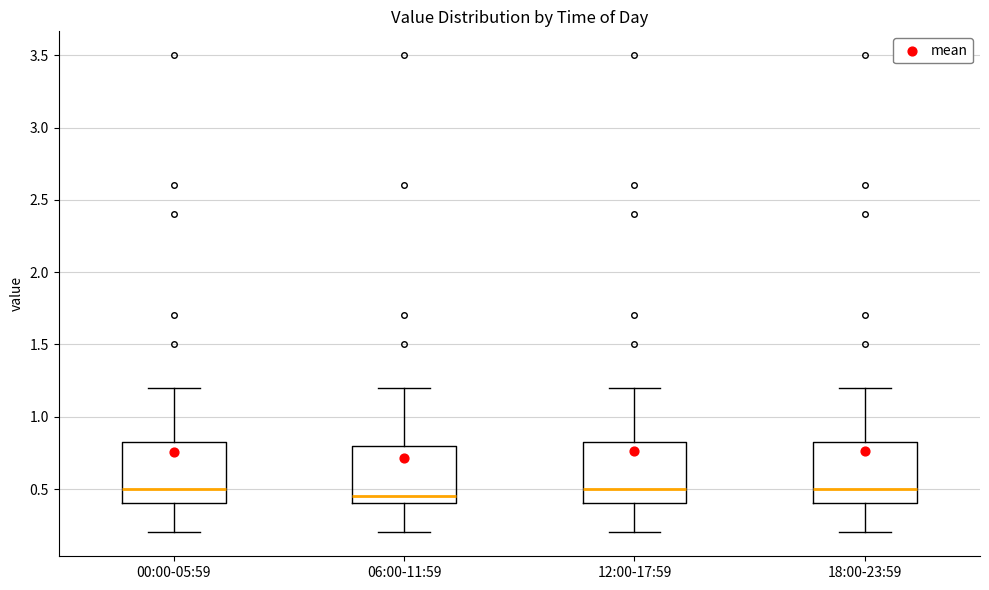

Reading left to right, read every box against the y-axis: the position of its median line, the range the box covers, and the ends of its whiskers. The values are not printed on the chart, so give them approximately, as read against the axis.

00:00-05:59: median 0.50, box 0.40 to 0.85, whiskers 0.20 to 1.20
06:00-11:59: median 0.45, box 0.40 to 0.80, whiskers 0.20 to 1.20
12:00-17:59: median 0.50, box 0.40 to 0.85, whiskers 0.20 to 1.20
18:00-23:59: median 0.50, box 0.40 to 0.85, whiskers 0.20 to 1.20